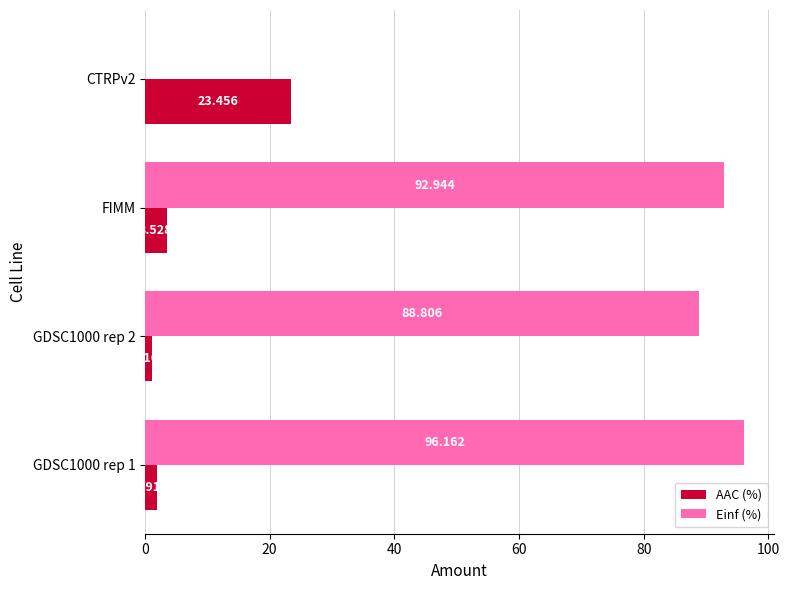

Which series has the largest total across all categories?

Einf (%)